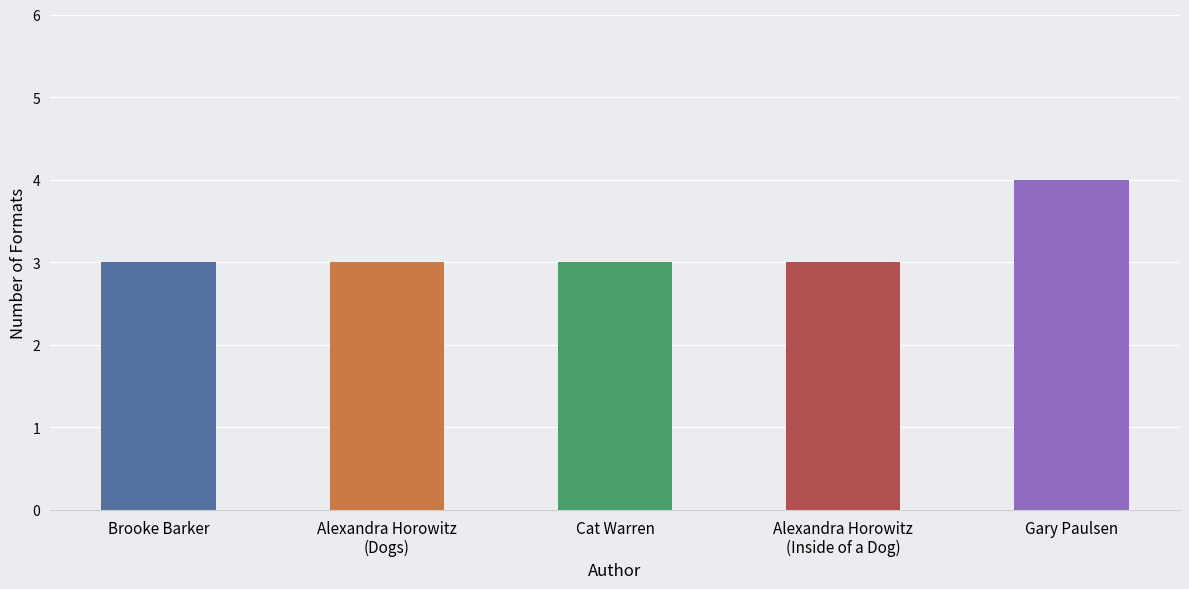

What is the label of the 4th bar from the right?

Alexandra Horowitz
(Dogs)